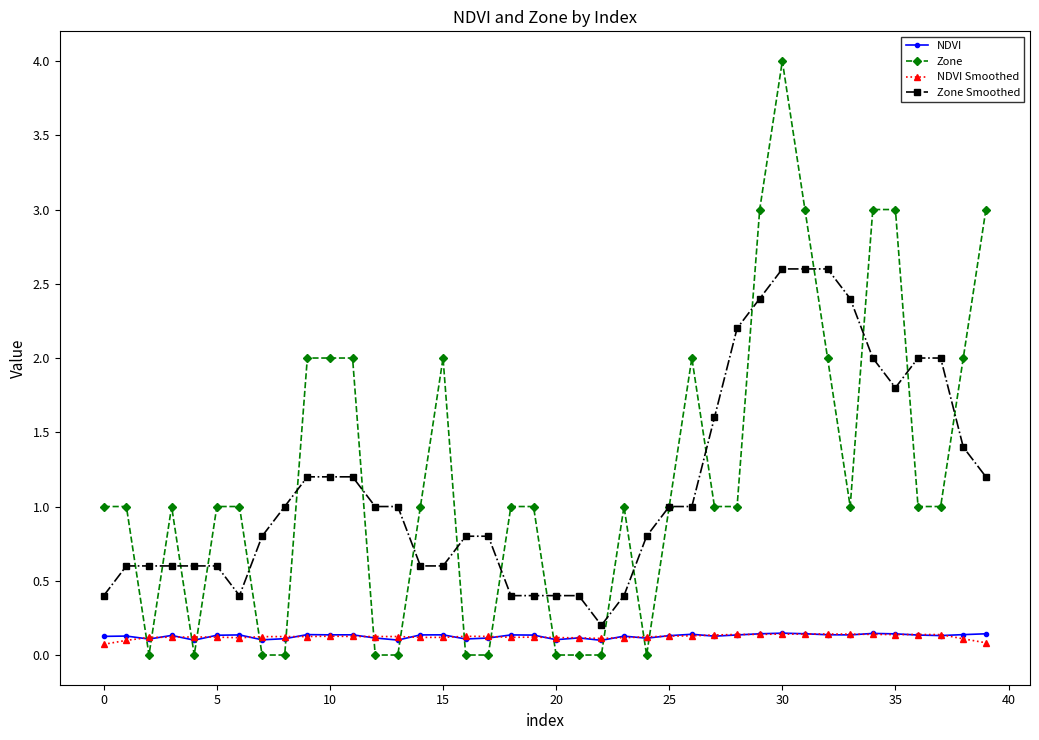

What is the value of the Zone point at the 37th from the left?

1.0